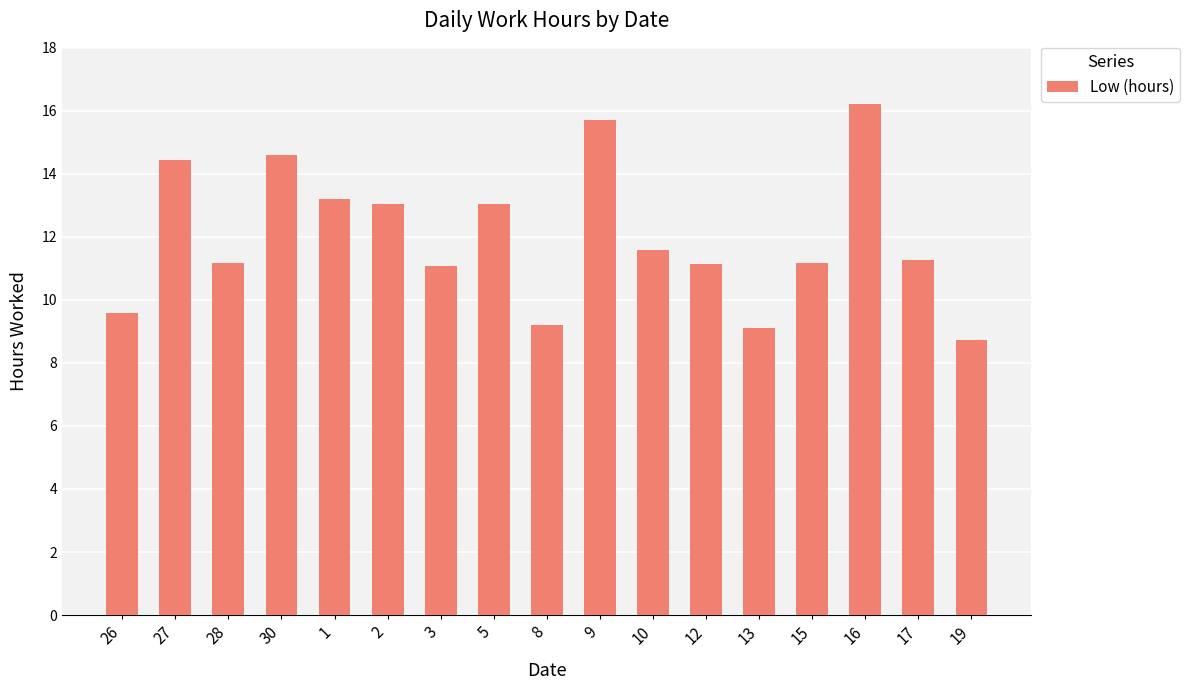

The chart shows a value of 9.1 at 13. True or false?

True